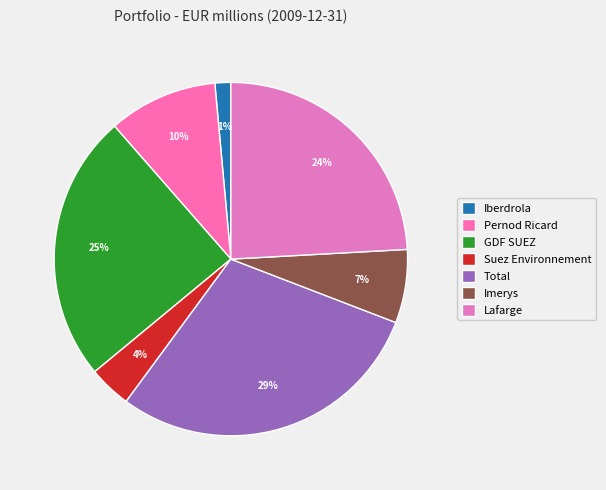

What percentage is the Lafarge slice, to the nearest percent?

24%